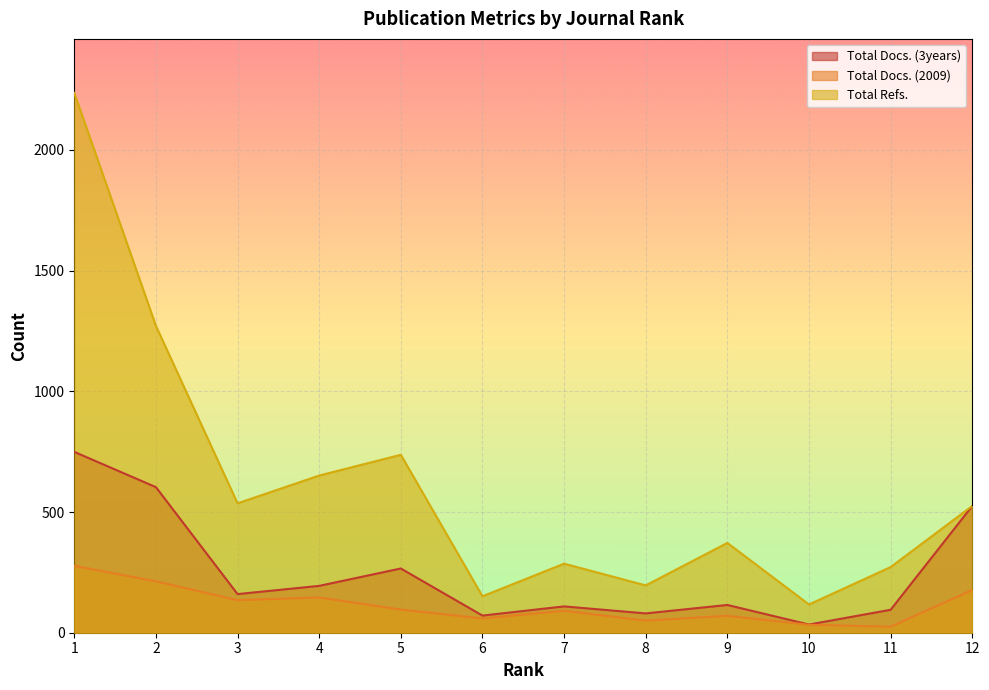

Reading left to right, what are all the values shown in this chart?

Total Docs. (3years): 749	603	160	194	266	71	109	80	115	34	95	525
Total Docs. (2009): 277	213	135	146	96	59	91	50	70	33	25	177
Total Refs.: 2236	1271	536	651	737	151	286	196	372	117	272	525